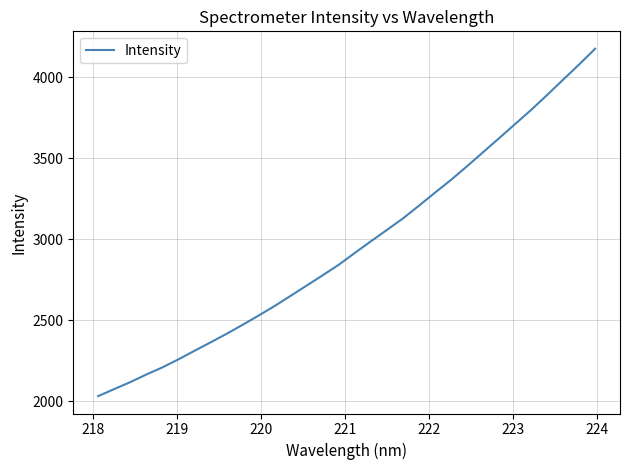

What is the smallest value displayed?

2031.2